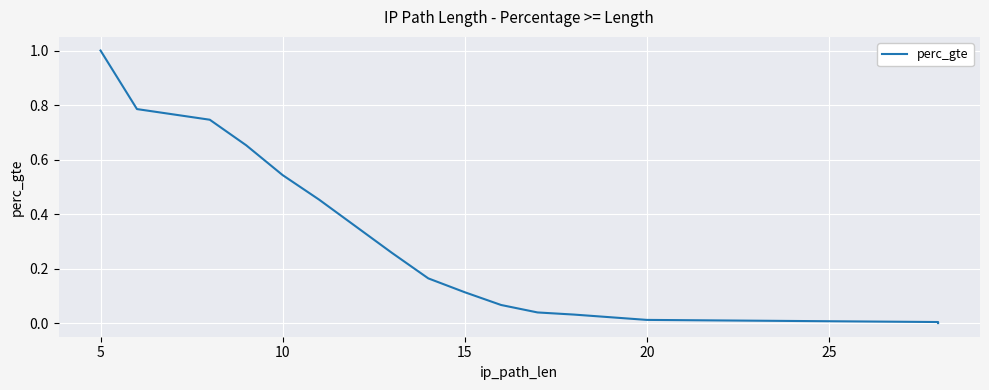

Is it true that the value at 16 is -0.3?

False